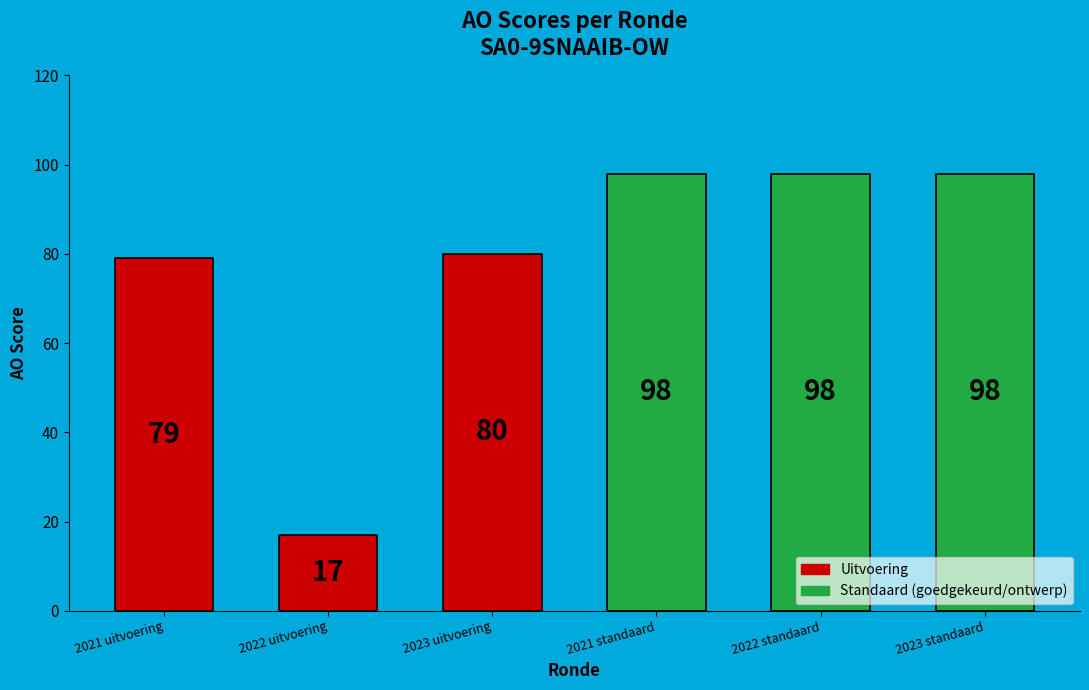

Which has a higher value, 2023 uitvoering or 2023 standaard?

2023 standaard